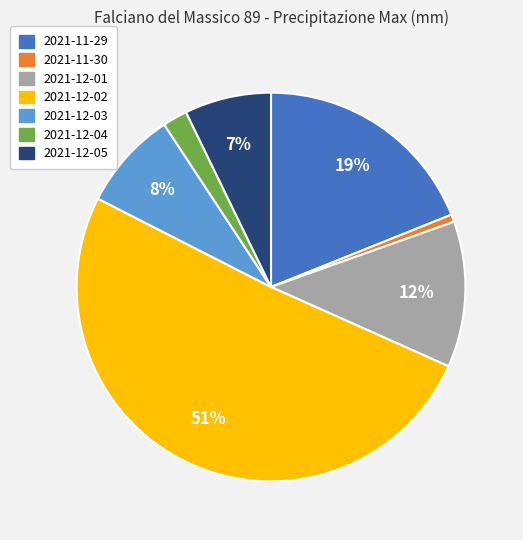

Is it true that 2021-12-03 is 8% of the pie?

True